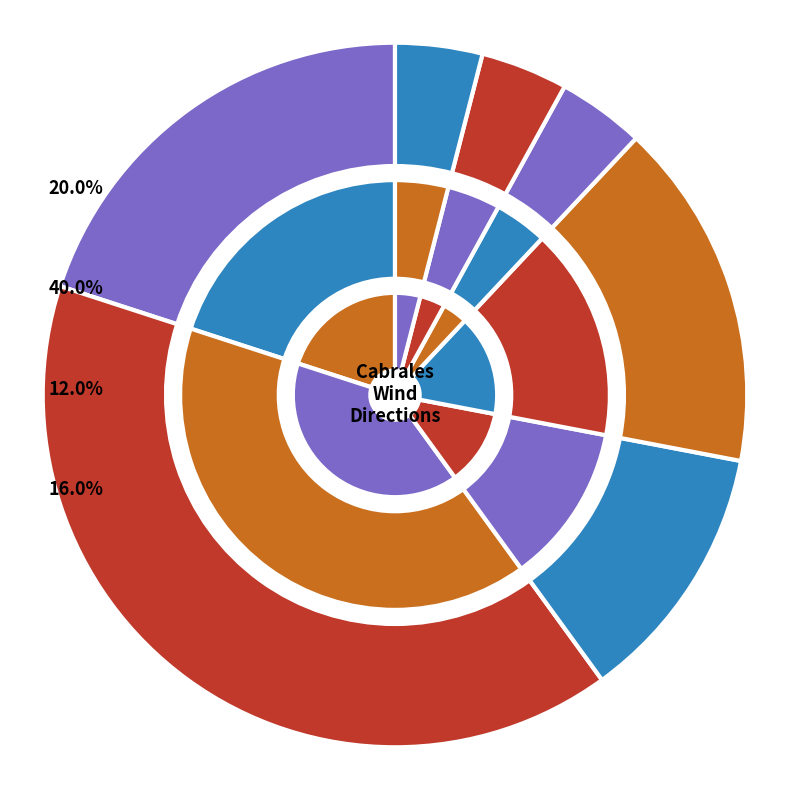

Is it true that North-west is 0% of the pie?

True